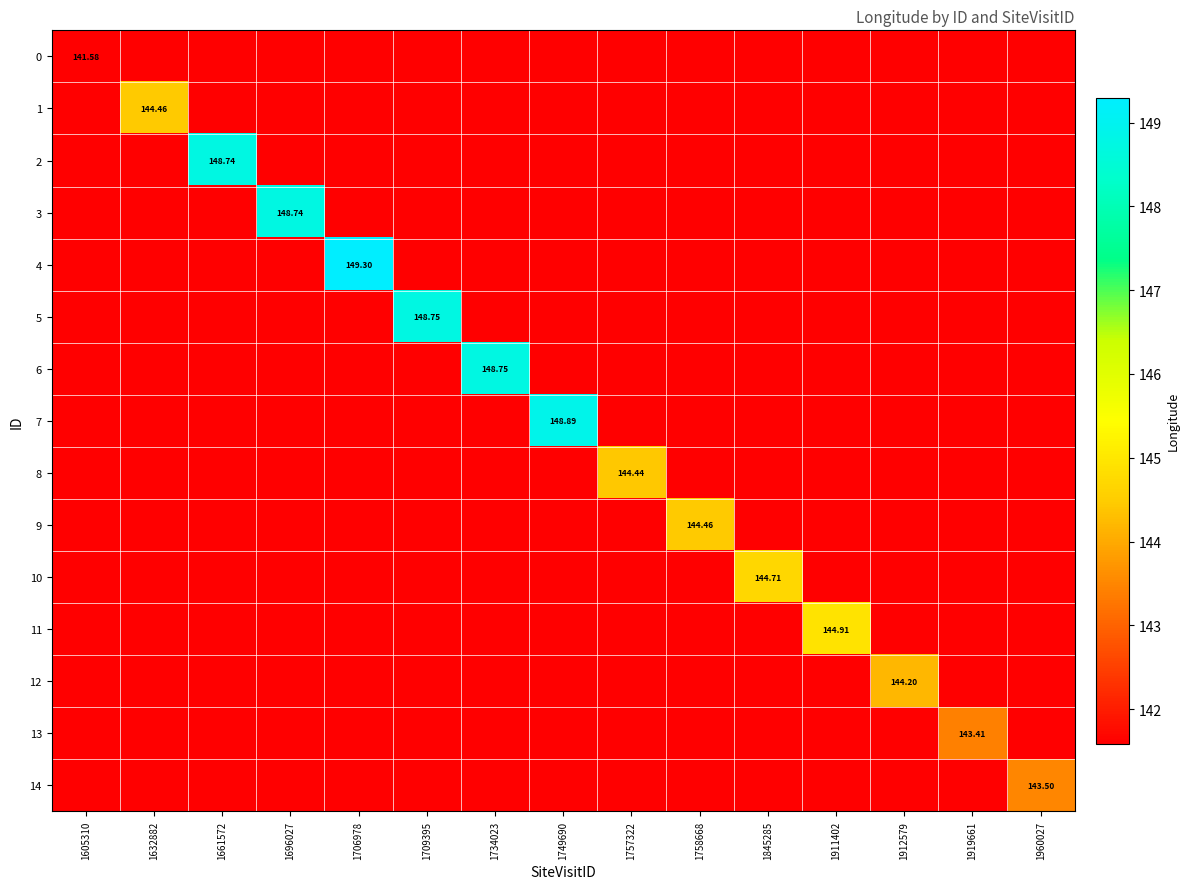

Is the value of 5 at 1661572 greater than the value of 7 at 1912579?

No